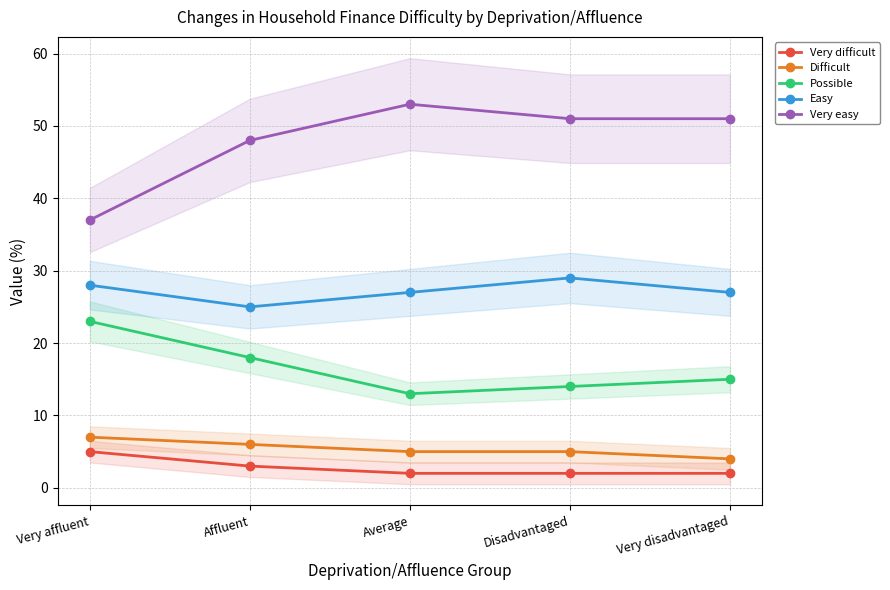

At how many categories does at least one series exceed 43?

4